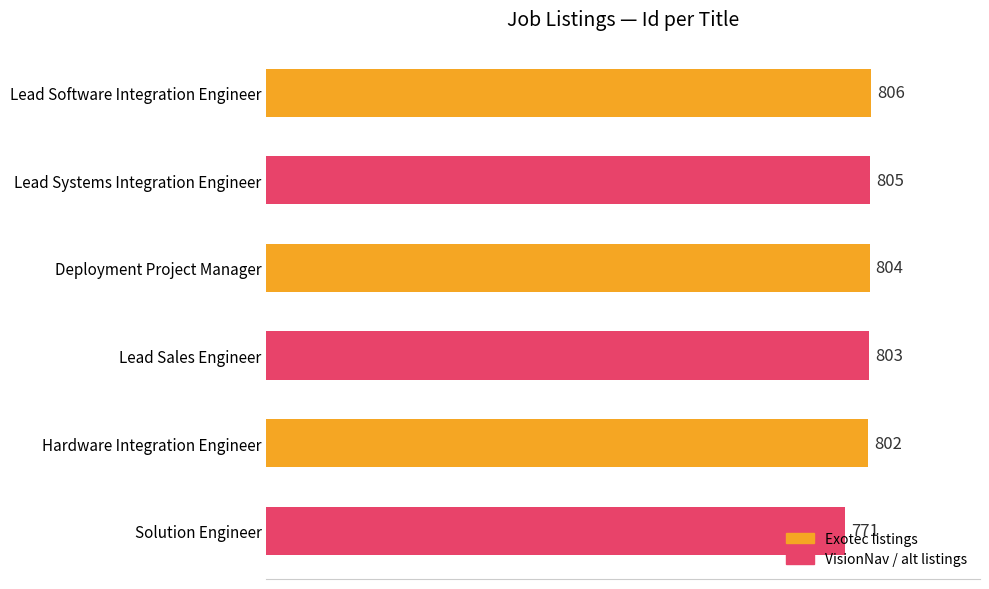

What is the approximate value at Deployment Project Manager?

804